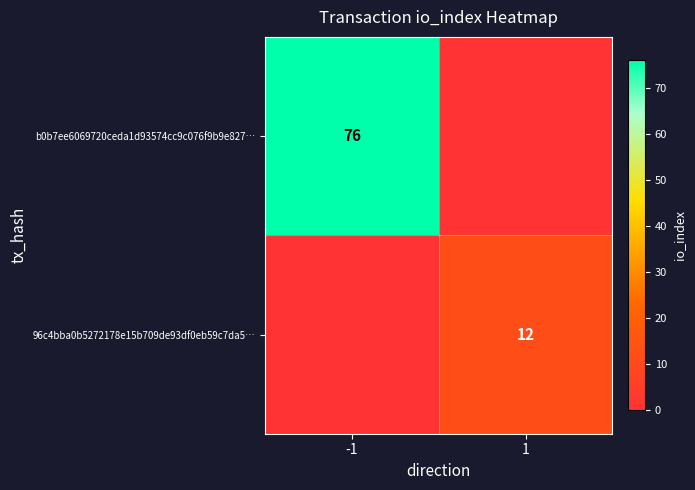

The 96c4bba0b5272178e15b709de93df0eb59c7da5… series shows 21 at 1. True or false?

False